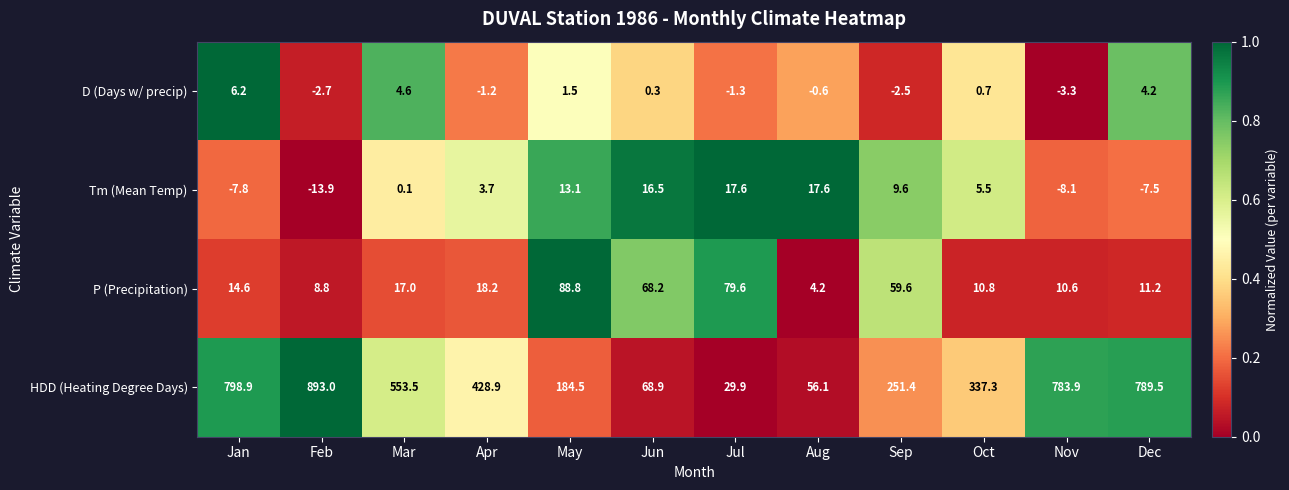

At which label is HDD (Heating Degree Days) closest to 461?

Apr